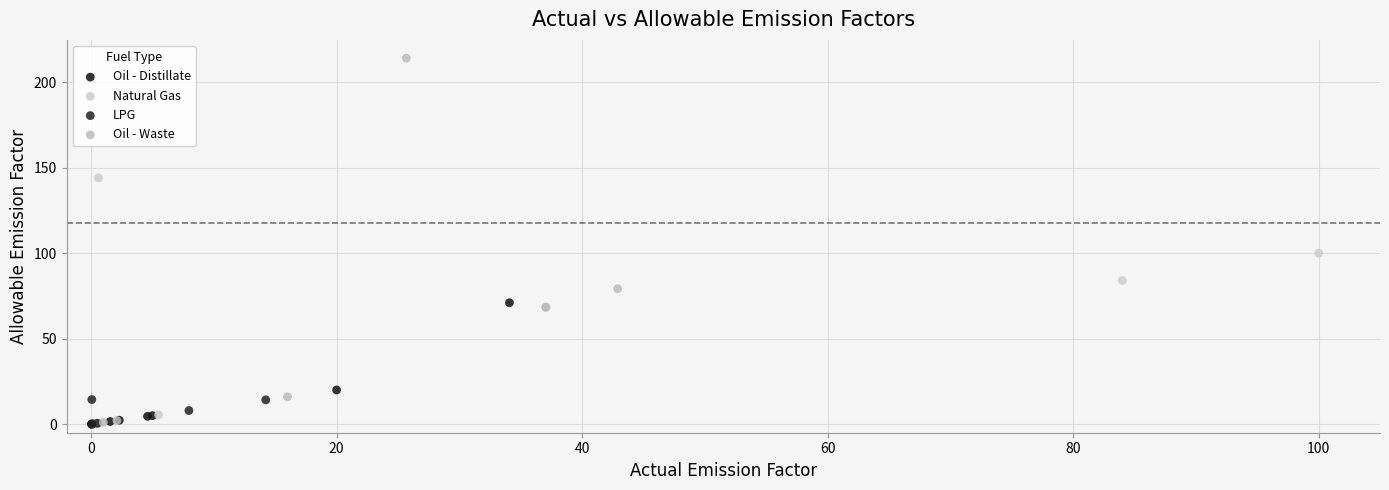

Which series has the widest spread of Y values?

Oil - Waste